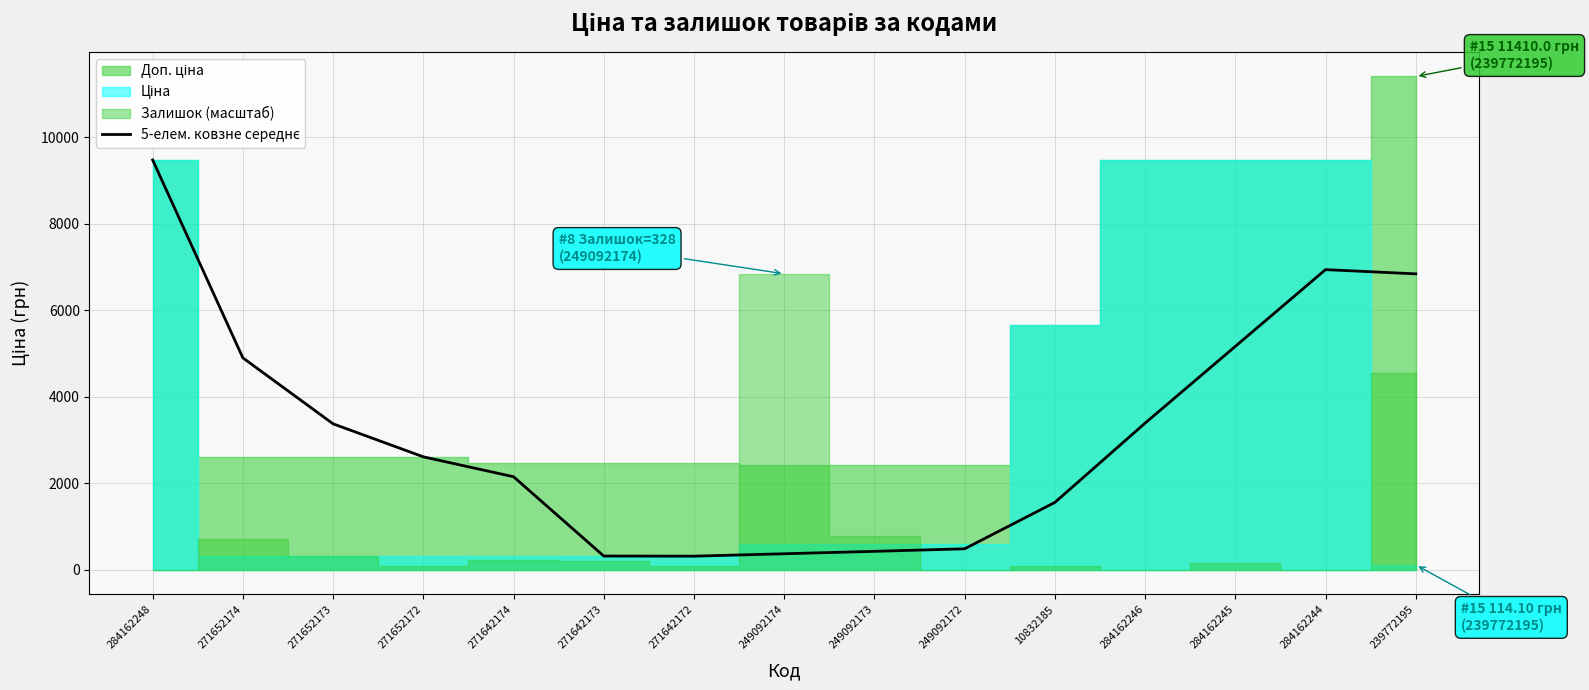

Reading left to right, list all the values displayed in this chart.

9480.1	4902.4	3376.6	2613.6	2152.9	319.0	316.1	371.9	427.7	486.3	1559.0	3393.0	5168.3	6943.5	6845.6